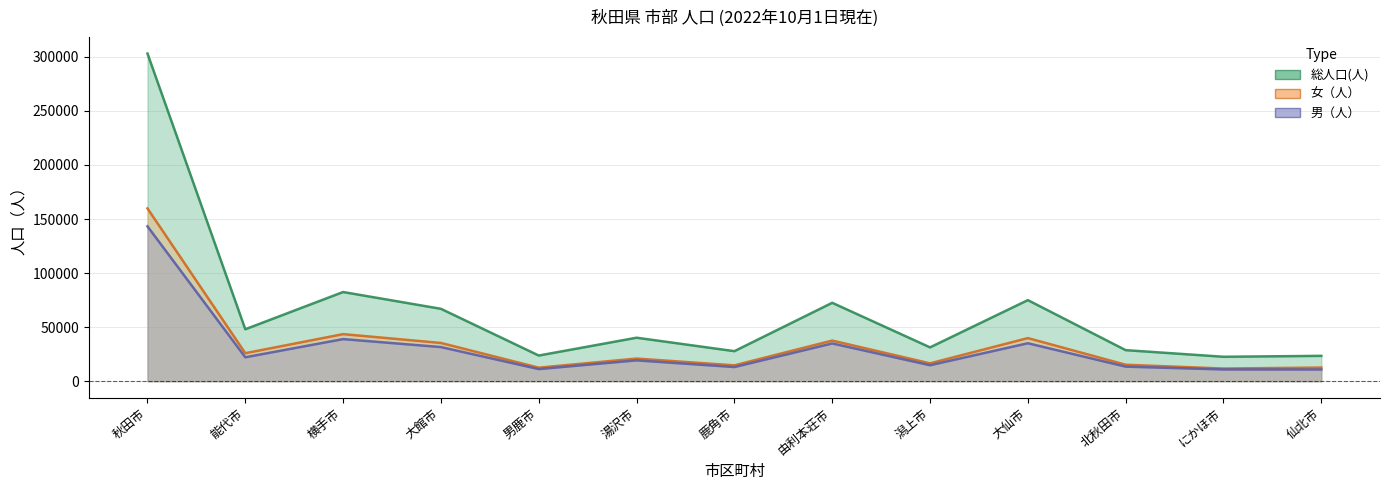

Reading right to left, extract all data points from this chart.

男（人）: 仙北市=10827	にかほ市=10876	北秋田市=13479	大仙市=35111	潟上市=14774	由利本荘市=34935	鹿角市=13096	湯沢市=19278	男鹿市=11210	大館市=31580	横手市=38947	能代市=22136	秋田市=143228
女（人）: 仙北市=12627	にかほ市=11725	北秋田市=15246	大仙市=39876	潟上市=16524	由利本荘市=37579	鹿角市=14689	湯沢市=20947	男鹿市=12530	大館市=35369	横手市=43538	能代市=25909	秋田市=159820
総人口(人): 仙北市=23454	にかほ市=22601	北秋田市=28725	大仙市=74987	潟上市=31298	由利本荘市=72514	鹿角市=27785	湯沢市=40225	男鹿市=23740	大館市=66949	横手市=82485	能代市=48045	秋田市=303048